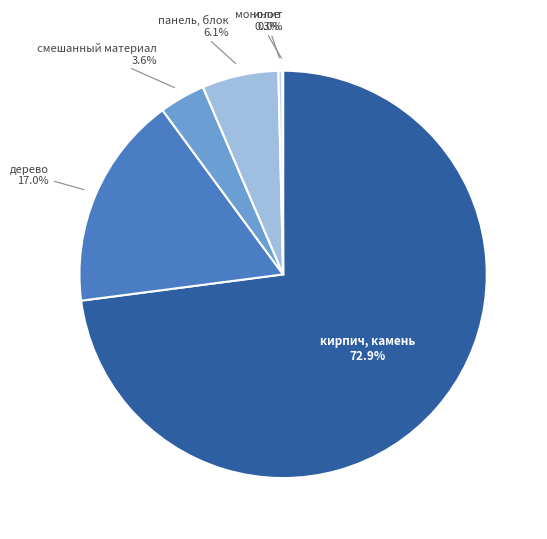

Is it true that смешанный материал is 9% of the pie?

False